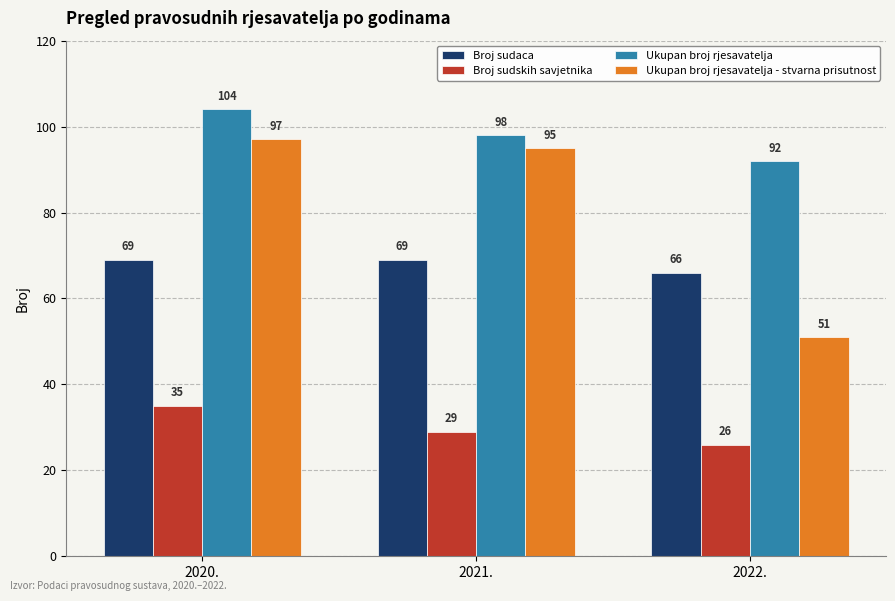

What is the maximum value for Broj sudaca?

69